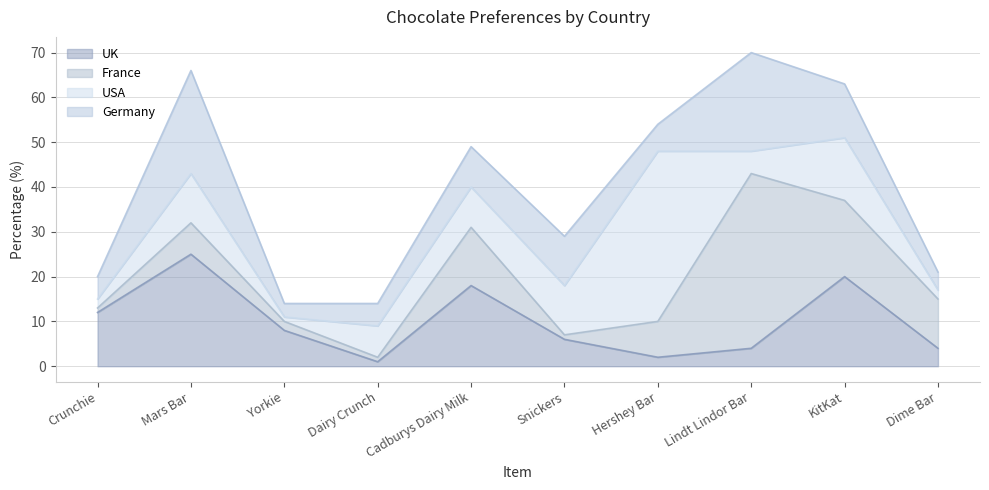

Reading left to right, what are all the values shown in this chart?

UK: Crunchie=12	Mars Bar=25	Yorkie=8	Dairy Crunch=1	Cadburys Dairy Milk=18	Snickers=6	Hershey Bar=2	Lindt Lindor Bar=4	KitKat=20	Dime Bar=4
France: Crunchie=1	Mars Bar=7	Yorkie=2	Dairy Crunch=1	Cadburys Dairy Milk=13	Snickers=1	Hershey Bar=8	Lindt Lindor Bar=39	KitKat=17	Dime Bar=11
USA: Crunchie=2	Mars Bar=11	Yorkie=1	Dairy Crunch=7	Cadburys Dairy Milk=9	Snickers=11	Hershey Bar=38	Lindt Lindor Bar=5	KitKat=14	Dime Bar=2
Germany: Crunchie=5	Mars Bar=23	Yorkie=3	Dairy Crunch=5	Cadburys Dairy Milk=9	Snickers=11	Hershey Bar=6	Lindt Lindor Bar=22	KitKat=12	Dime Bar=4